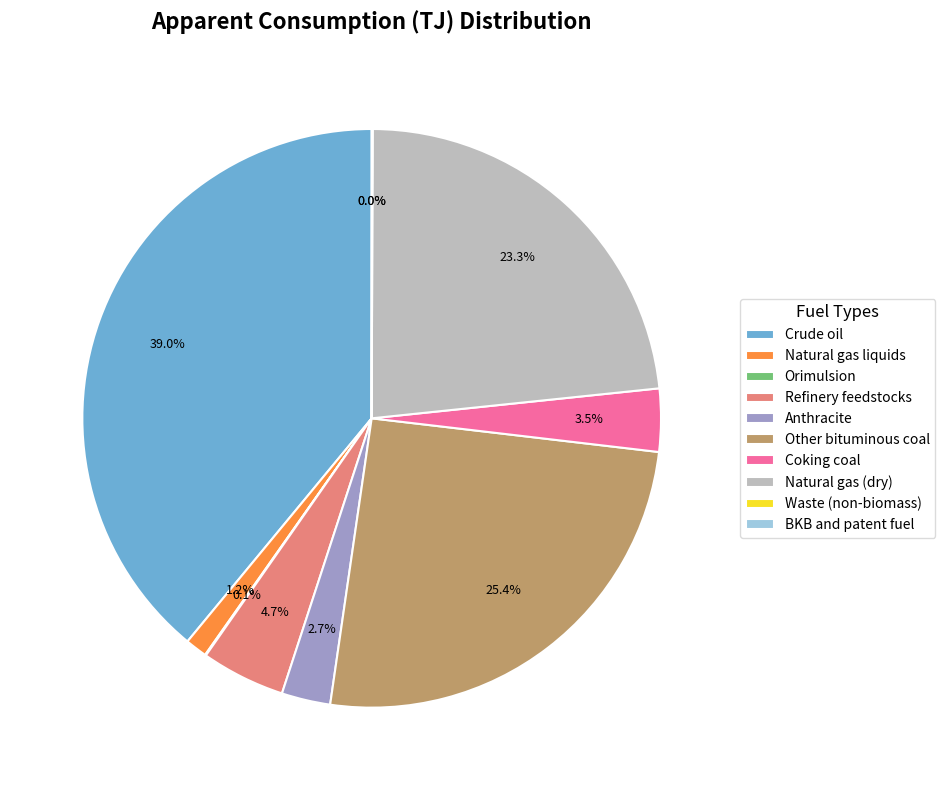

What is the total percentage of Natural gas (dry) and Refinery feedstocks?

28.0%